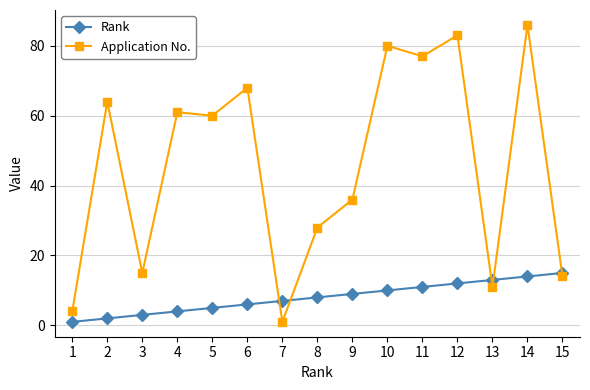

Reading left to right, what are all the values shown in this chart?

Rank: 1	2	3	4	5	6	7	8	9	10	11	12	13	14	15
Application No.: 4	64	15	61	60	68	1	28	36	80	77	83	11	86	14